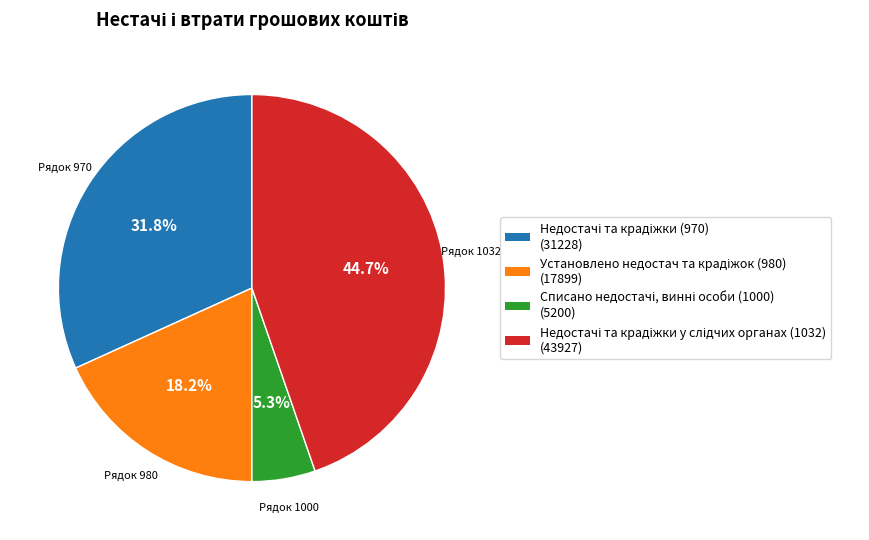

Is there any slice that represents more than half of the pie?

No